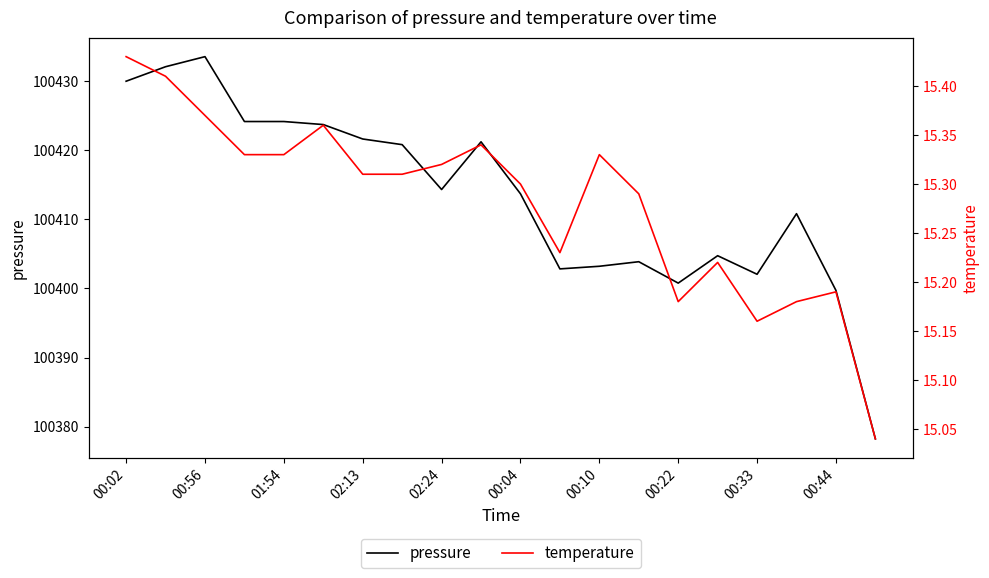

What is the minimum value for pressure?

100378.2